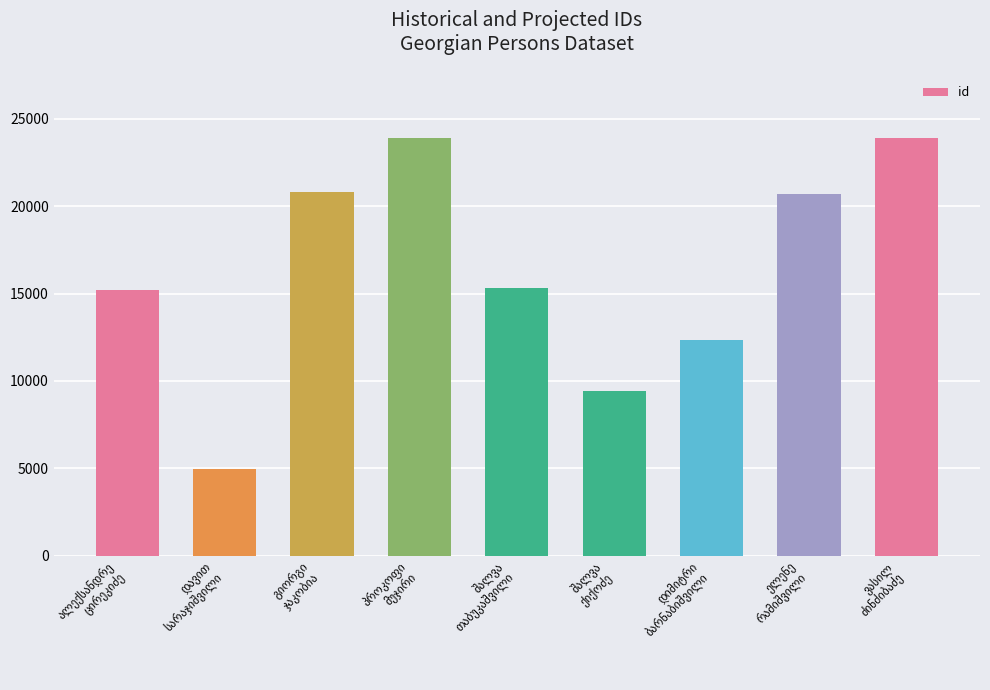

Does the chart contain any negative values?

No